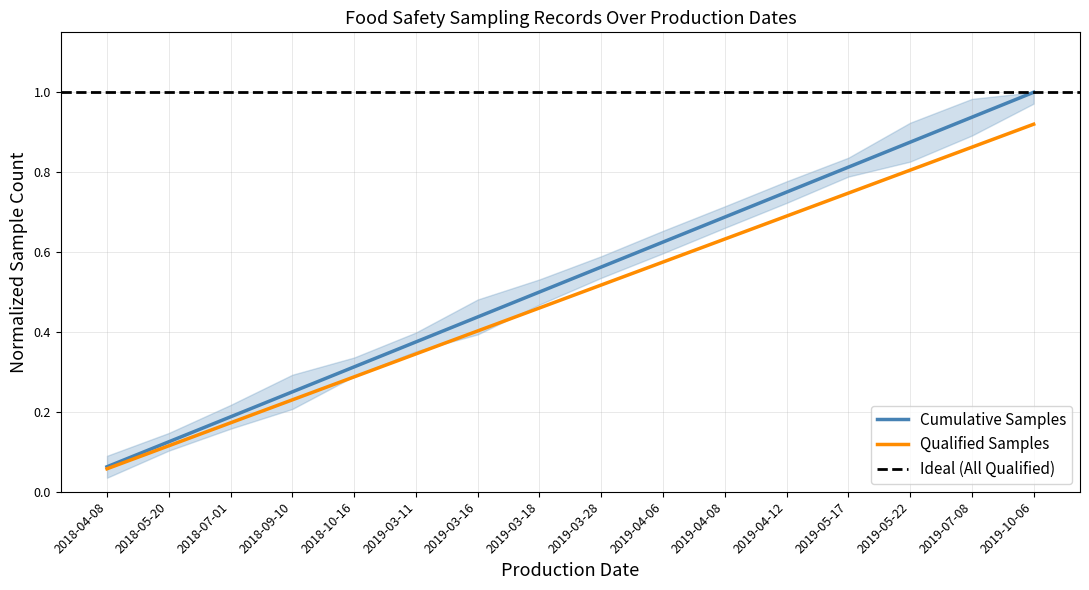

Reading left to right, list all the values displayed in this chart.

Cumulative Count: 2018-04-08=0.1	2018-05-20=0.1	2018-07-01=0.2	2018-09-10=0.2	2018-10-16=0.3	2019-03-11=0.4	2019-03-16=0.4	2019-03-18=0.5	2019-03-28=0.6	2019-04-06=0.6	2019-04-08=0.7	2019-04-12=0.8	2019-05-17=0.8	2019-05-22=0.9	2019-07-08=0.9	2019-10-06=1.0
Qualified Count: 2018-04-08=0.1	2018-05-20=0.1	2018-07-01=0.2	2018-09-10=0.2	2018-10-16=0.3	2019-03-11=0.3	2019-03-16=0.4	2019-03-18=0.5	2019-03-28=0.5	2019-04-06=0.6	2019-04-08=0.6	2019-04-12=0.7	2019-05-17=0.7	2019-05-22=0.8	2019-07-08=0.9	2019-10-06=0.9